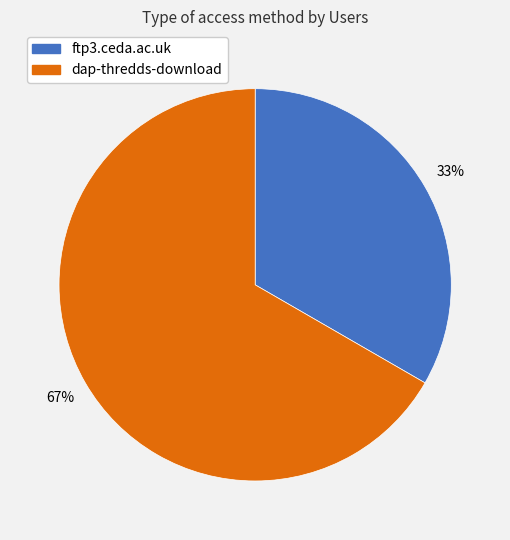

Is the sum of dap-thredds-download and ftp3.ceda.ac.uk greater than half?

Yes